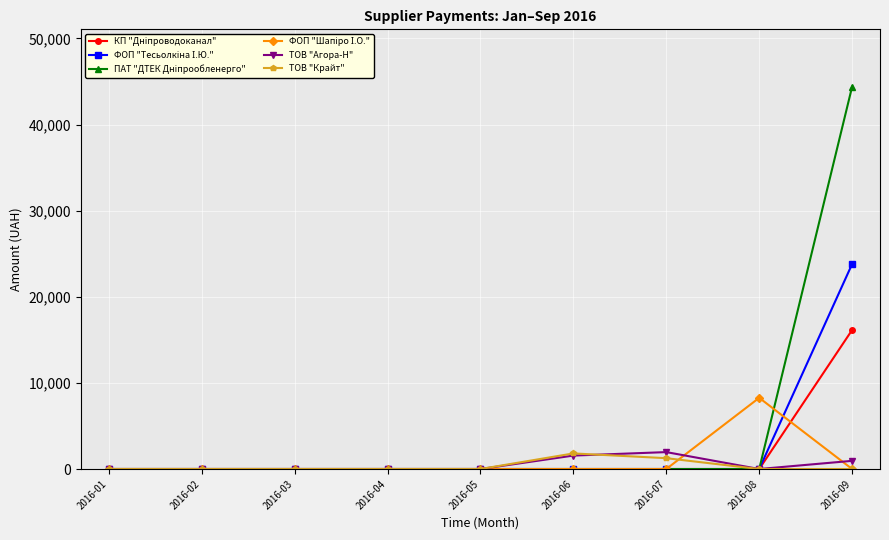

At which category is the sum across all series the highest?

2016-09